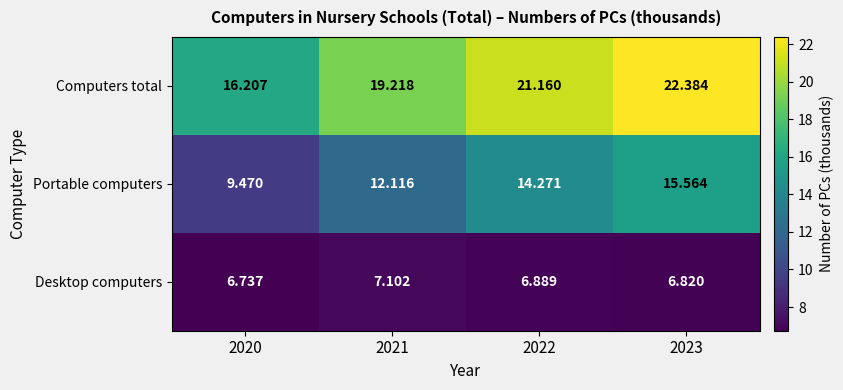

How many categories are shown in the chart?

4